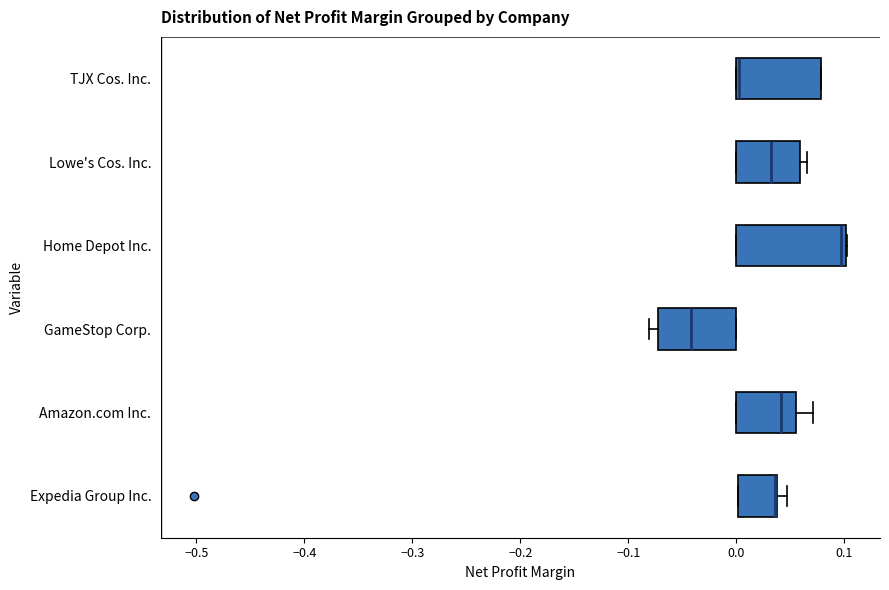

Where is the left edge of the box for TJX Cos. Inc. on the x-axis? The values are not printed on the chart, so give them approximately, as read against the axis.

0.00